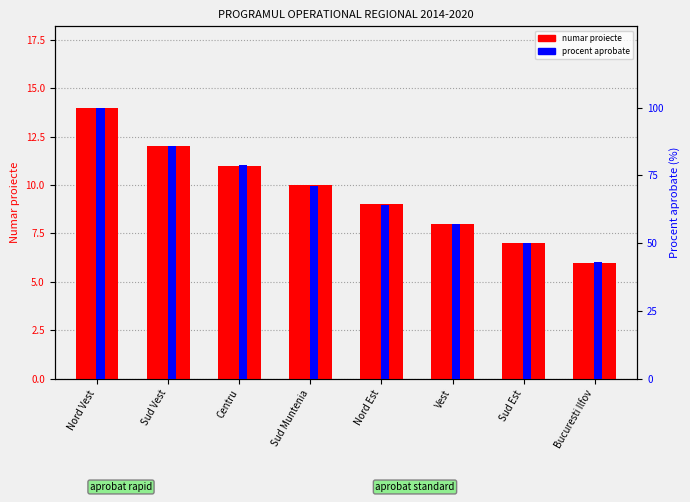

Reading right to left, what are all the values shown in this chart?

proiecte count: Bucuresti Ilfov=6	Sud Est=7	Vest=8	Nord Est=9	Sud Muntenia=10	Centru=11	Sud Vest=12	Nord Vest=14
procent aprobate: Bucuresti Ilfov=43	Sud Est=50	Vest=57	Nord Est=64	Sud Muntenia=71	Centru=79	Sud Vest=86	Nord Vest=100